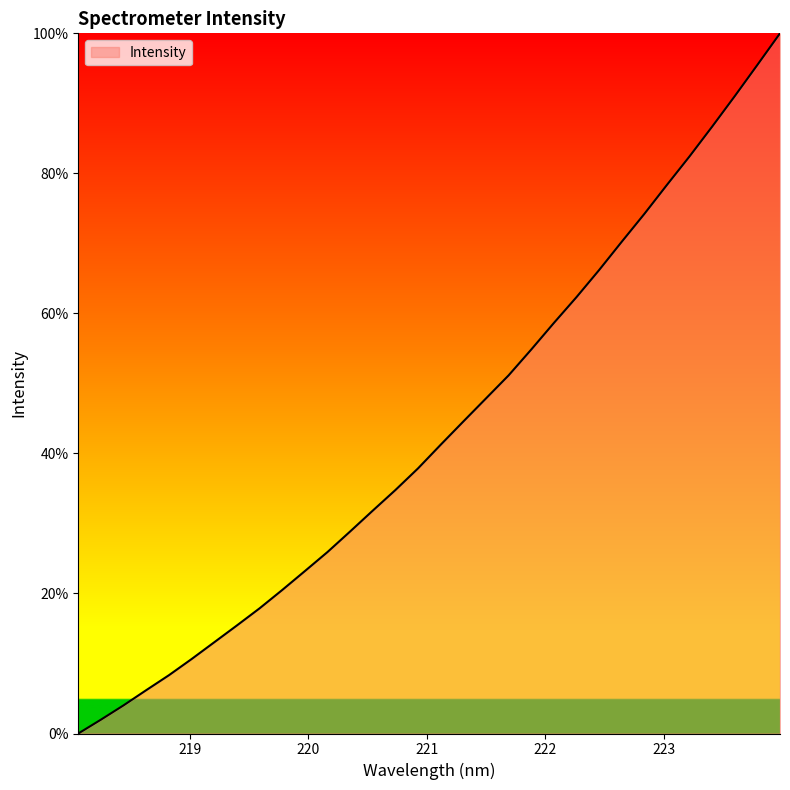

What is the difference between the maximum and minimum values?

100.0